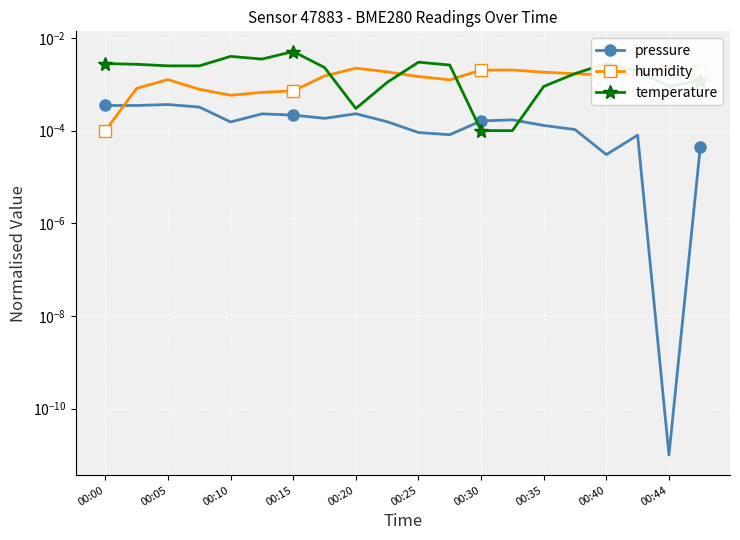

In humidity, how many points are higher than both neighbors (excluding endpoints)?

4